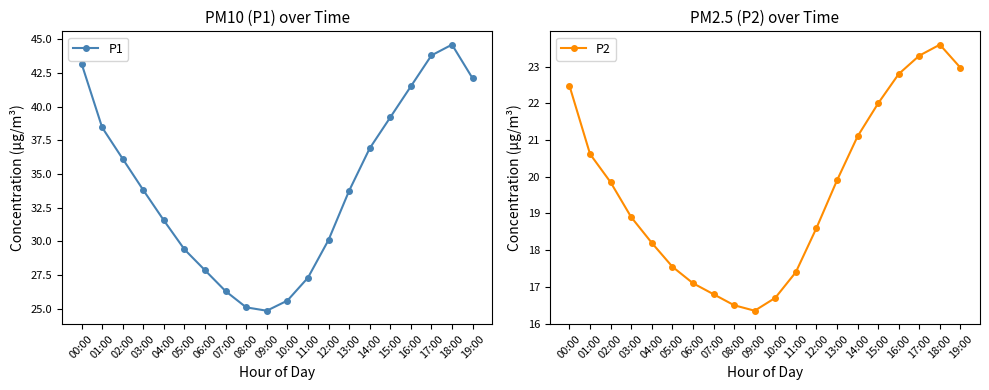

Where is the first local maximum for P1?

18:00